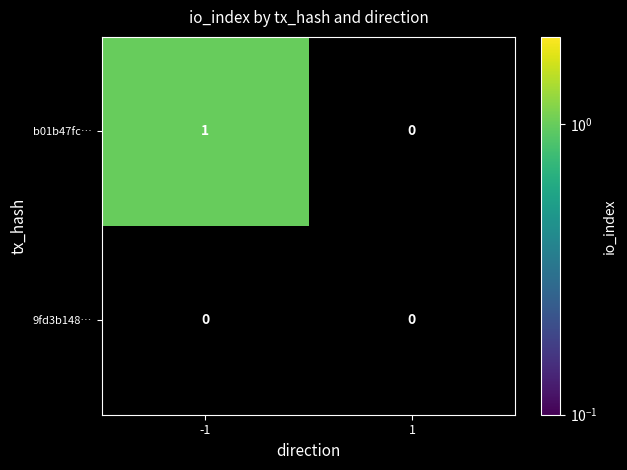

Is it true that b01b47fc… equals 0 at -1?

False